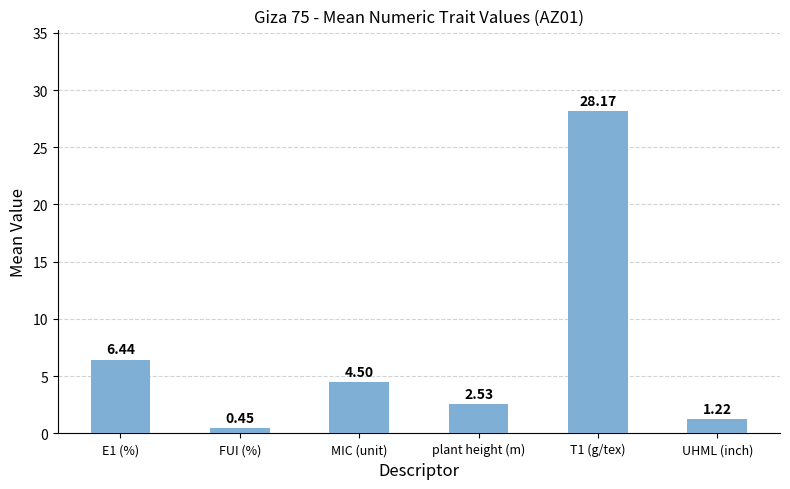

At which category does the chart reach its minimum across all series?

FUI (%)